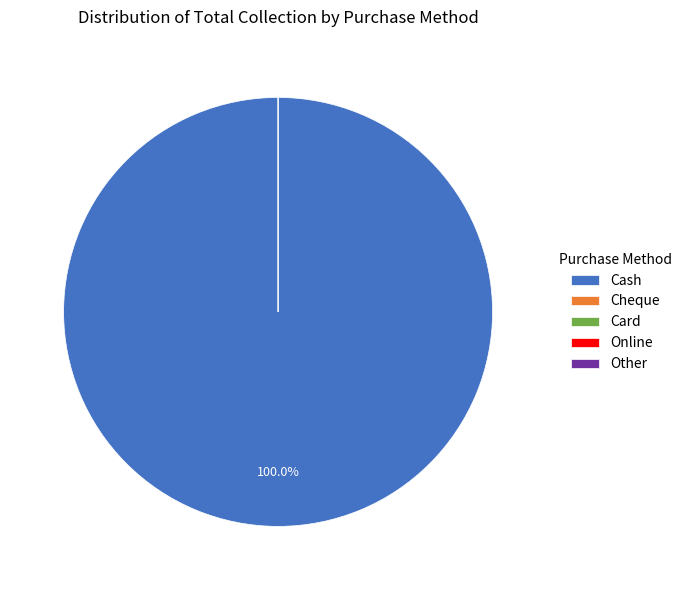

How many slices are in this pie chart?

5